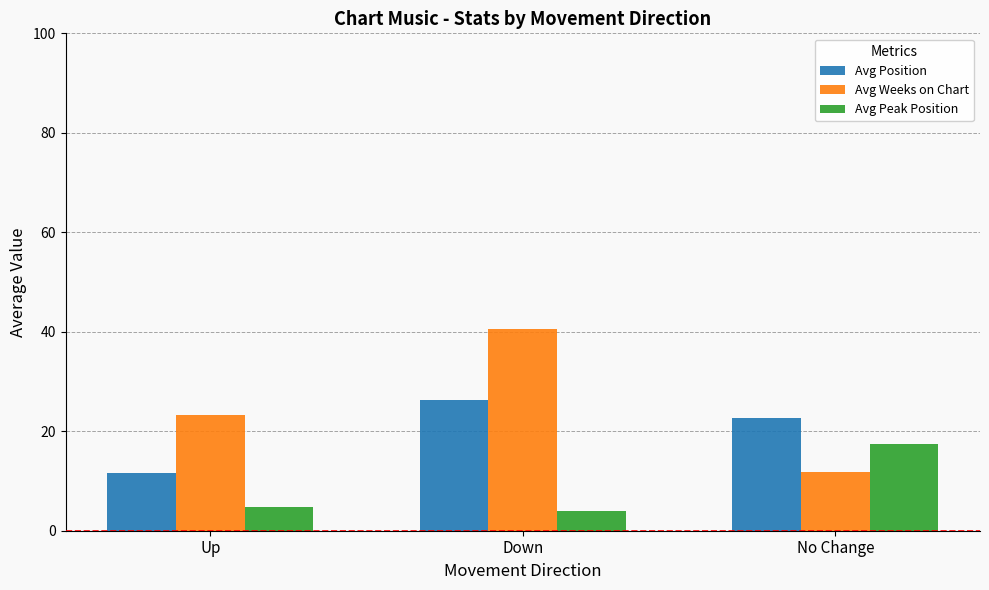

Which series has the largest total across all categories?

Avg Weeks on Chart